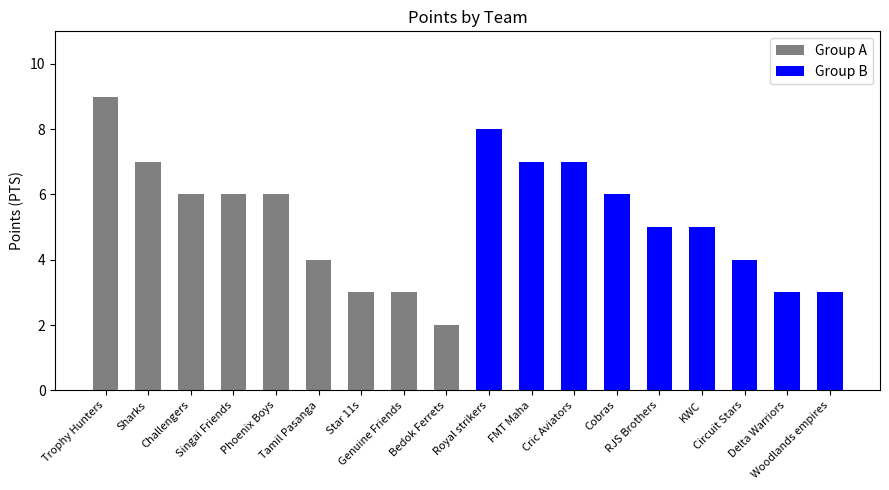

Reading right to left, what are all the values shown in this chart?

Group A: 2	3	3	4	6	6	6	7	9
Group B: 3	3	4	5	5	6	7	7	8